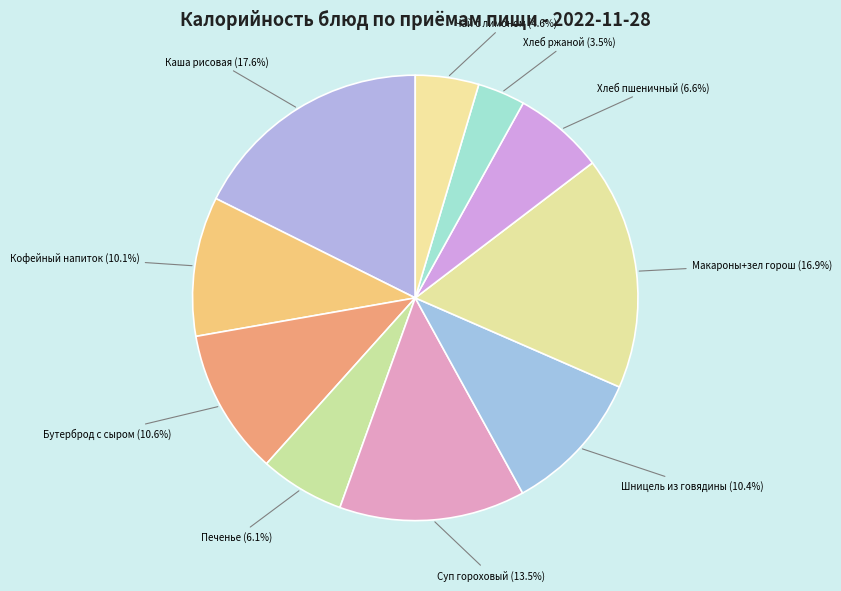

Which category has the biggest portion of the pie?

Каша рисовая